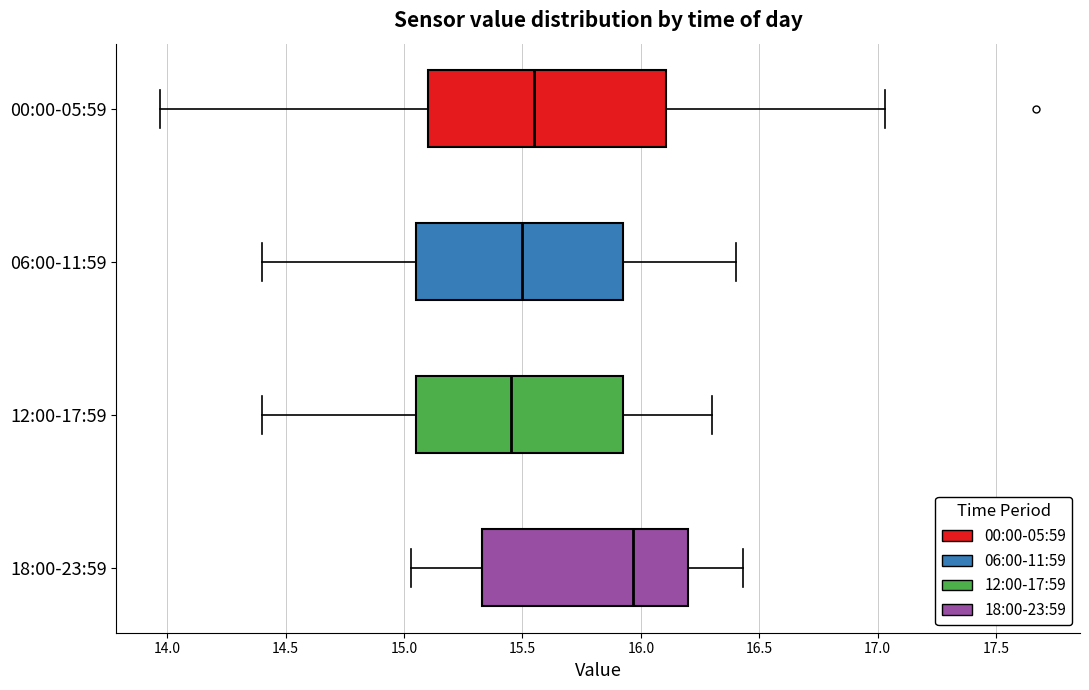

Reading bottom to top, transcribe this box plot: for each box, give where its median line is, the range the box spans, and where its two whiskers end, as read against the x-axis. The values are not printed on the chart, so give them approximately, as read against the axis.

18:00-23:59: median 15.95, box 15.35 to 16.20, whiskers 15.05 to 16.45
12:00-17:59: median 15.45, box 15.05 to 15.95, whiskers 14.40 to 16.30
06:00-11:59: median 15.50, box 15.05 to 15.95, whiskers 14.40 to 16.40
00:00-05:59: median 15.55, box 15.10 to 16.10, whiskers 13.95 to 17.05